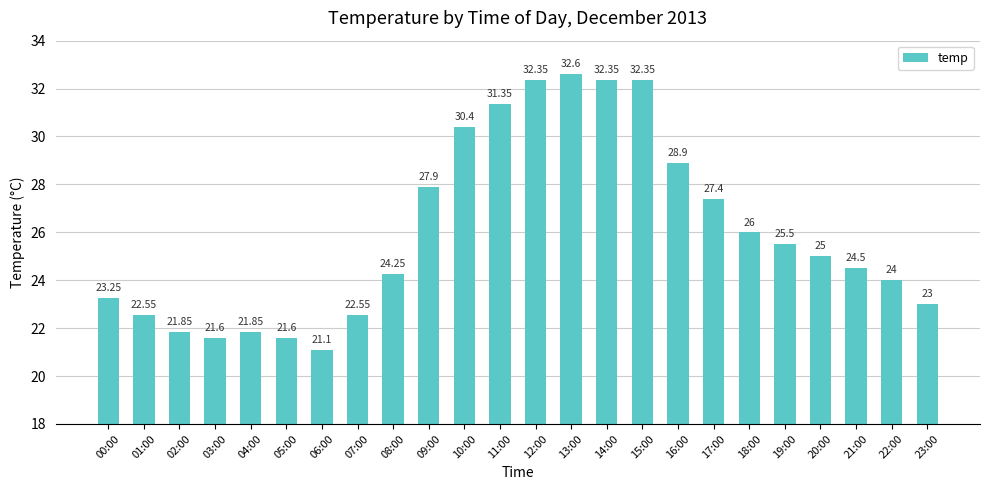

What is the sum of the values at 11:00 and 18:00?

57.4